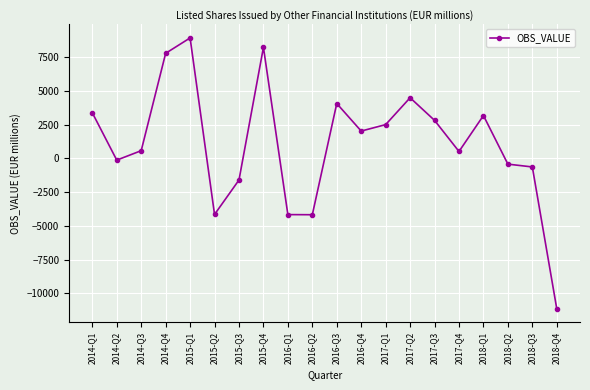

How many values exceed 2029?

10